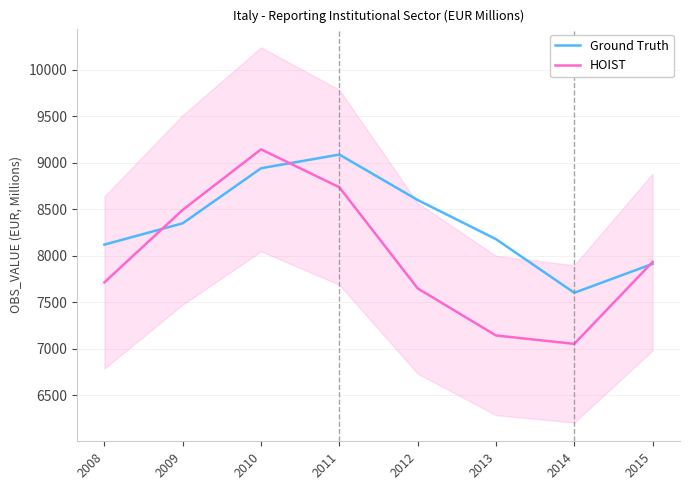

How many data points in Ground Truth are less than 8348?

4